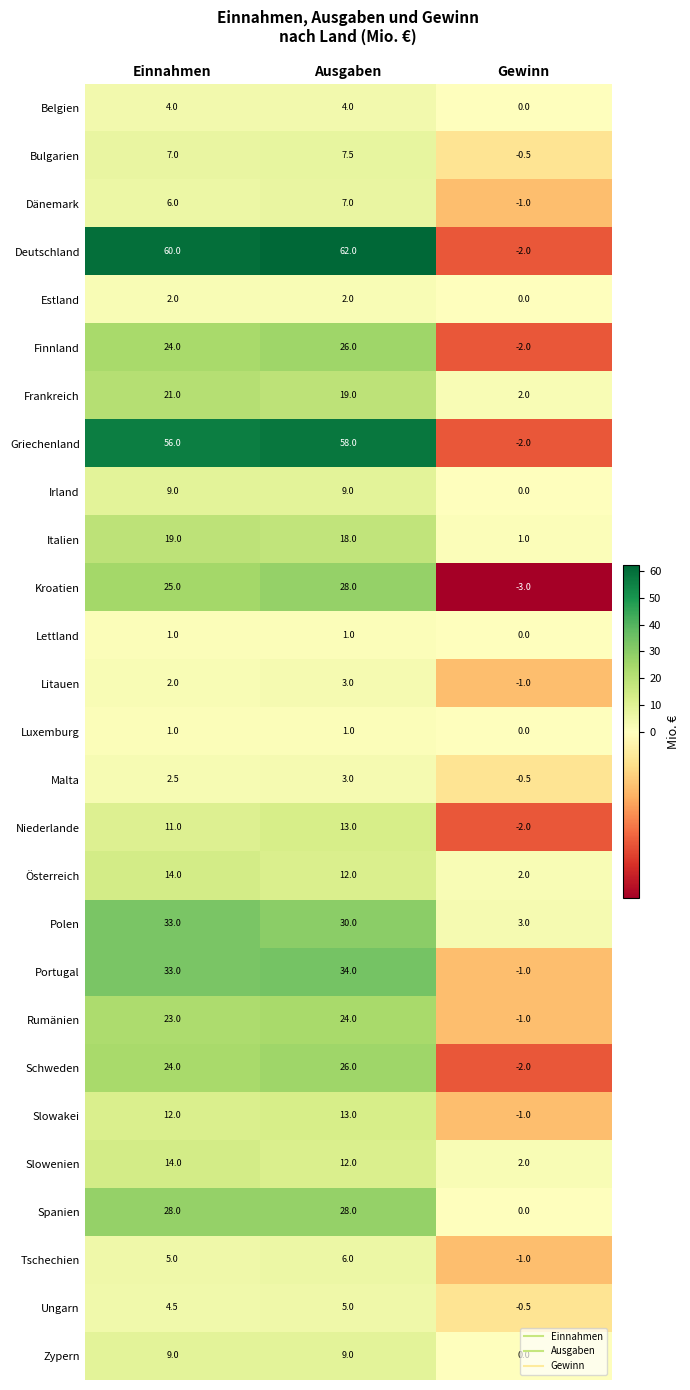

The value of Niederlande at Einnahmen is 6.0. True or false?

False